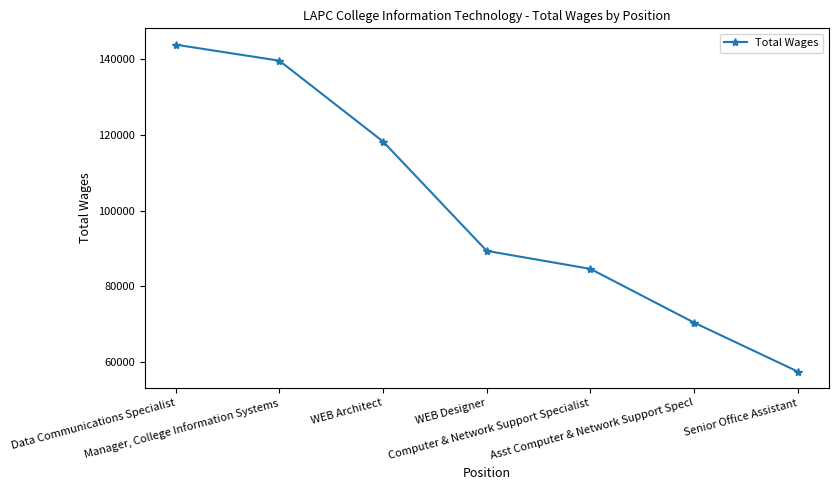

What is the change in value from WEB Architect to Computer & Network Support Specialist?

-33562